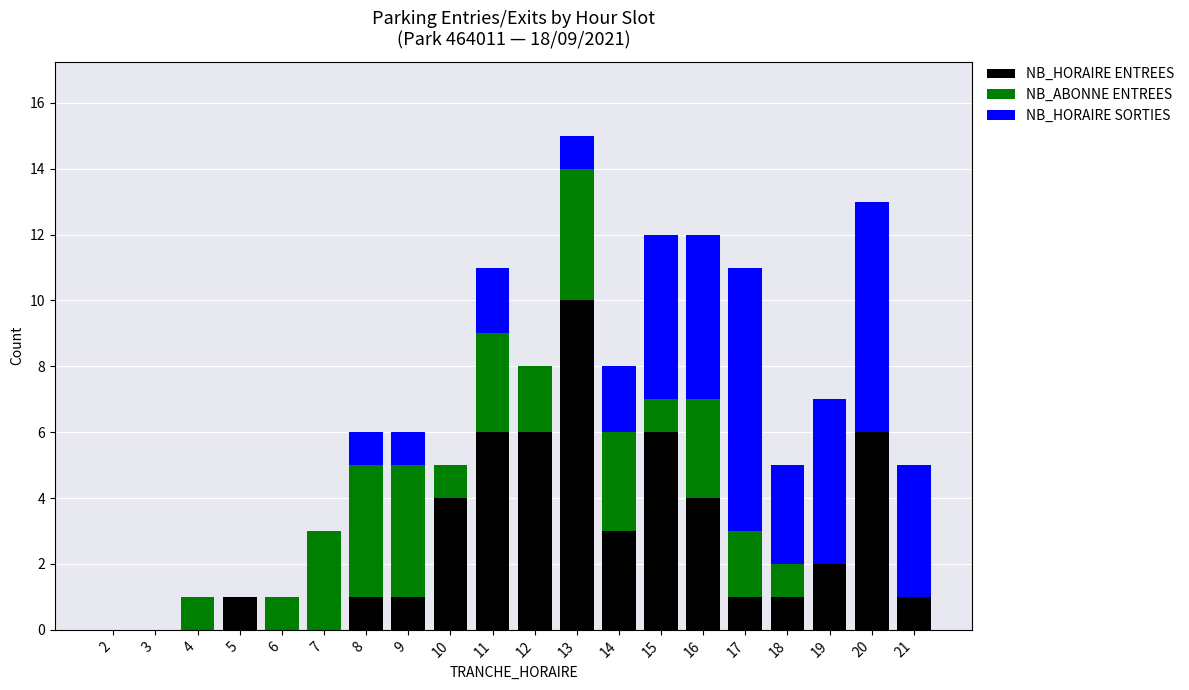

True or false: NB_HORAIRE ENTREES has a value of 10 at 12.

False